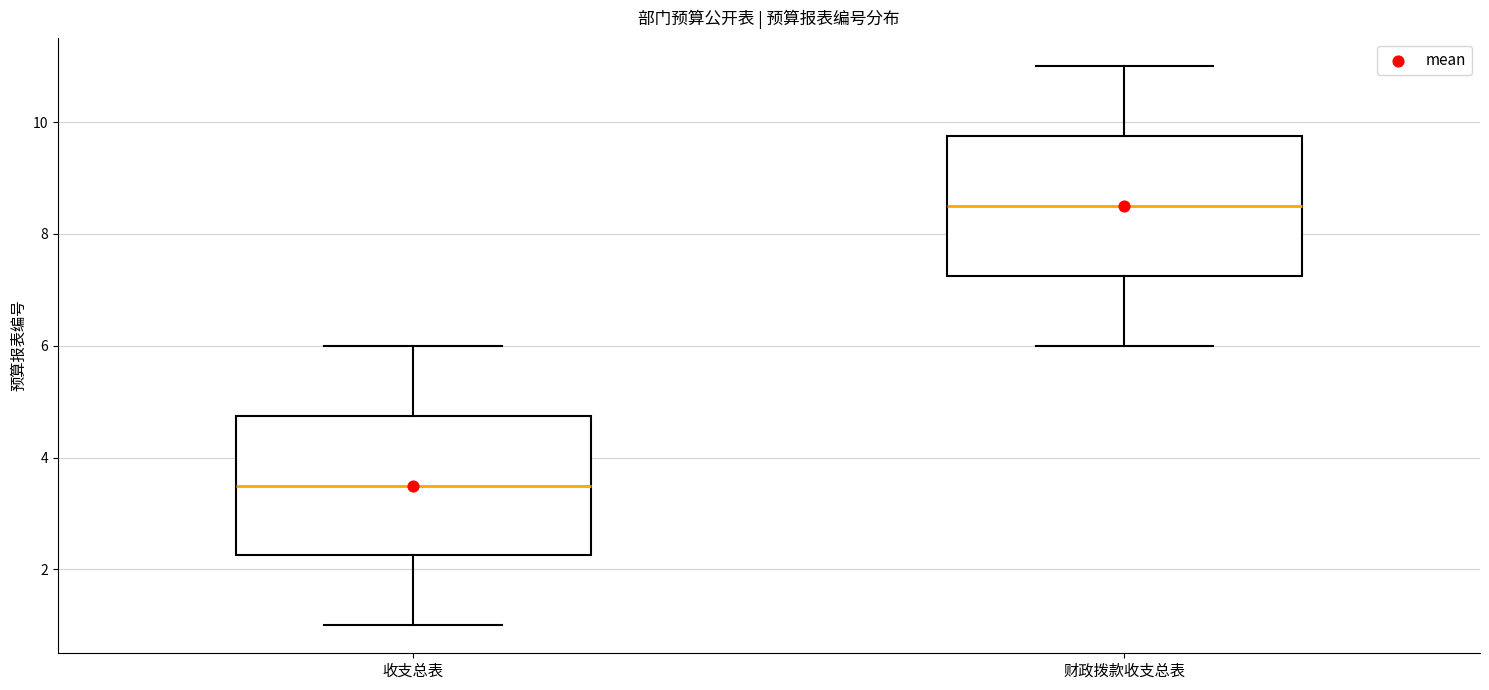

Where is the lower edge of the box for 收支总表 on the y-axis? The values are not printed on the chart, so give them approximately, as read against the axis.

2.2